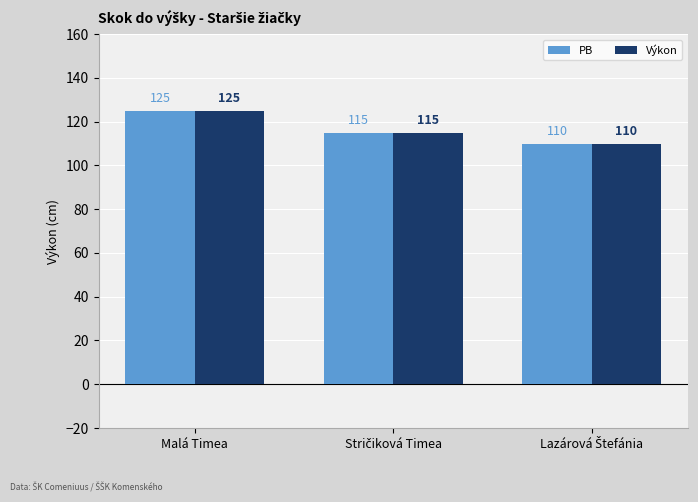

What is the total value across all series at Malá Timea?

250